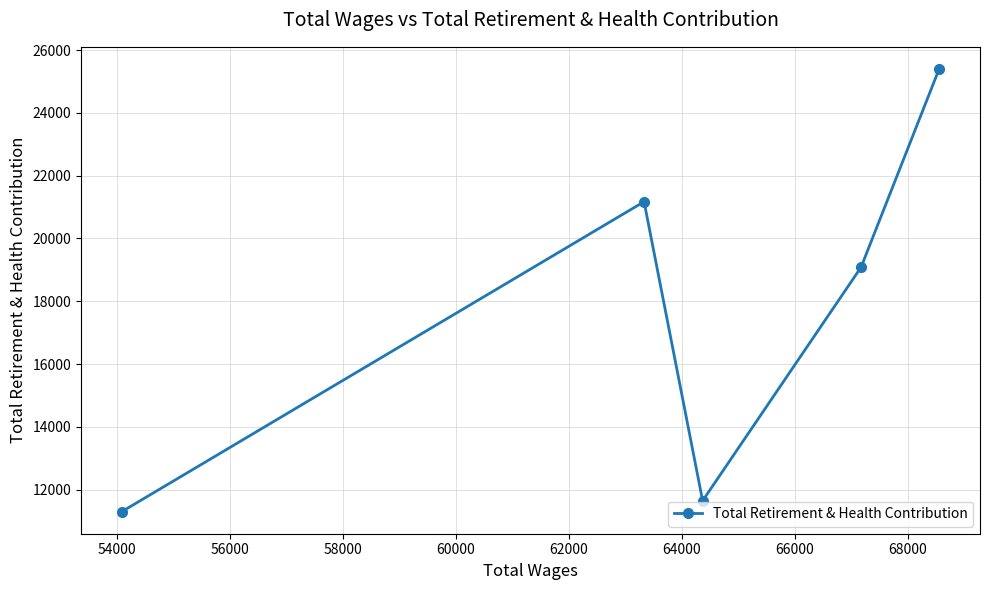

What is the sum of all values?

88601